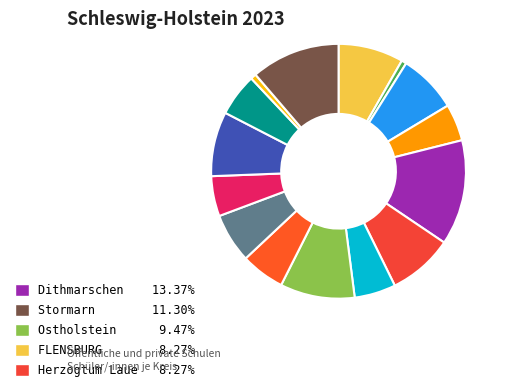

Does any single category account for the majority?

No